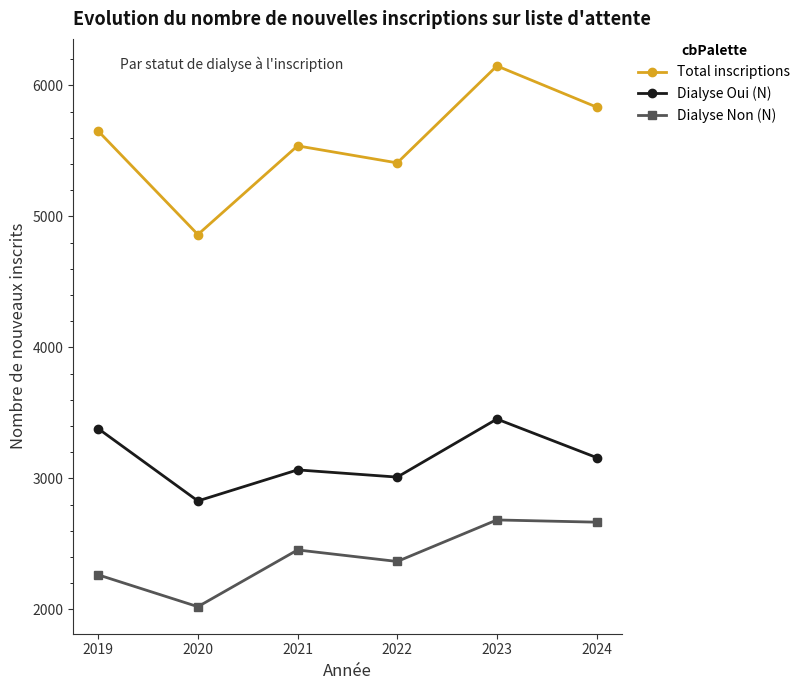

List the series in order of their peak value, lowest first.

Dialyse Non (N), Dialyse Oui (N), Total inscriptions